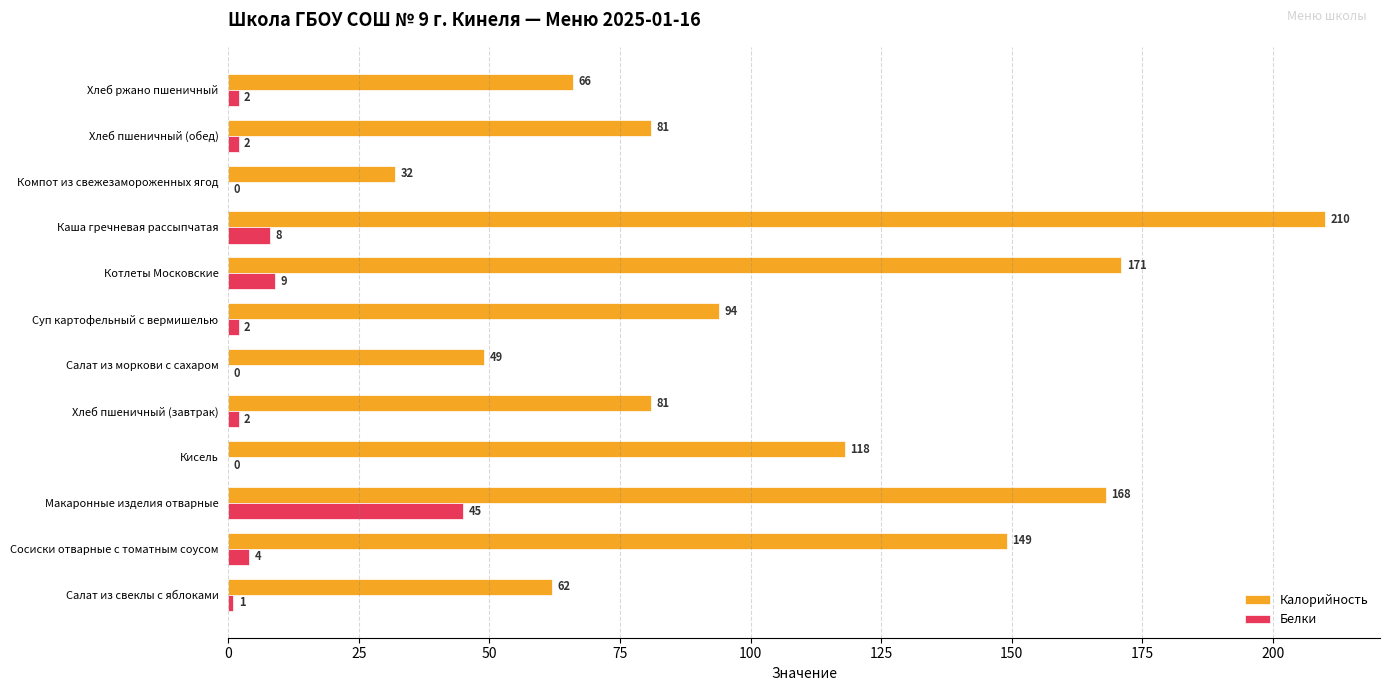

Between Котлеты Московские and Хлеб пшеничный (обед), which series saw the biggest shift?

Калорийность